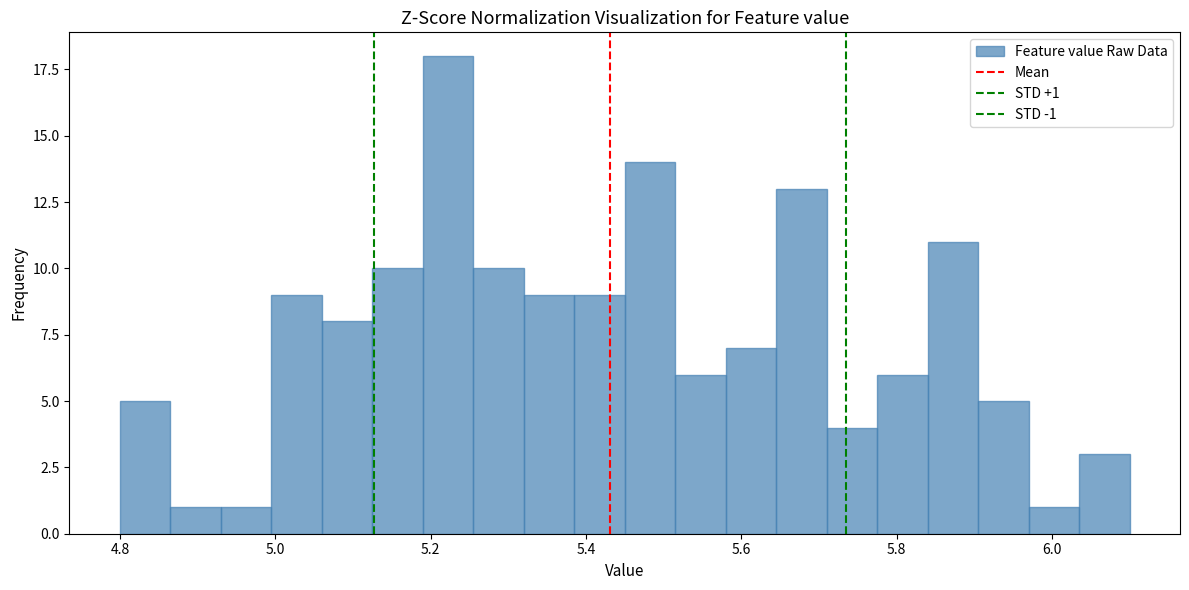

Around what value on the x-axis is the tallest bar? Give the approximate position of its centre, as read against the axis.

5.22